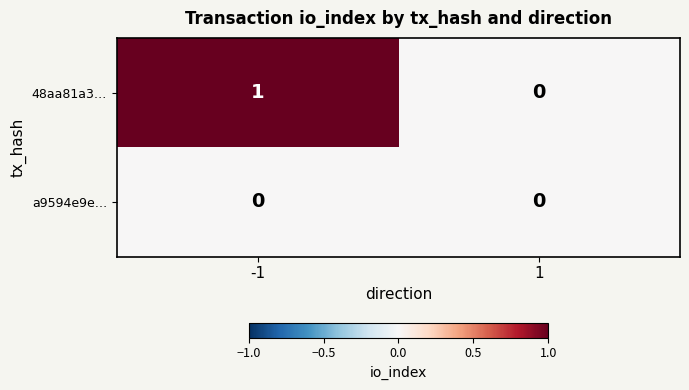

The 48aa81a3… series shows 1 at -1. True or false?

True